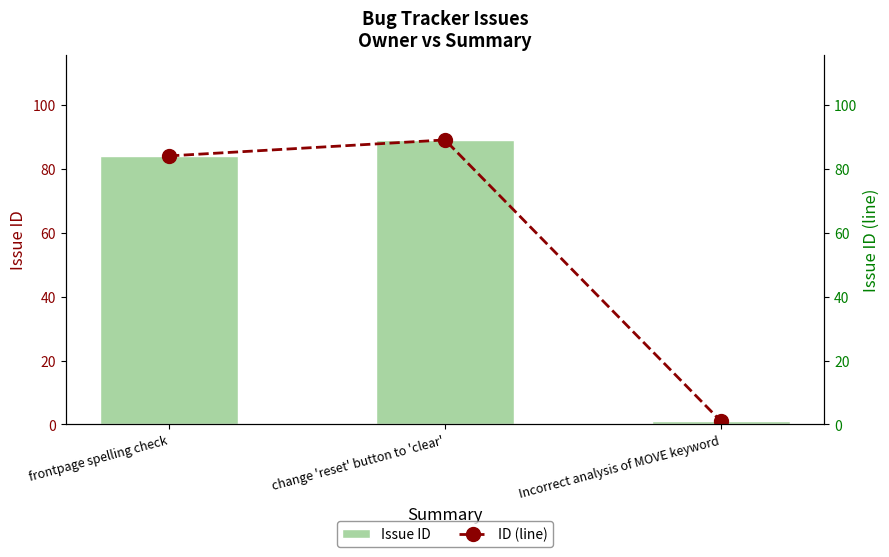

Reading left to right, transcribe all the data shown in this chart.

Issue ID: 84	89	1
ID (line): 84	89	1